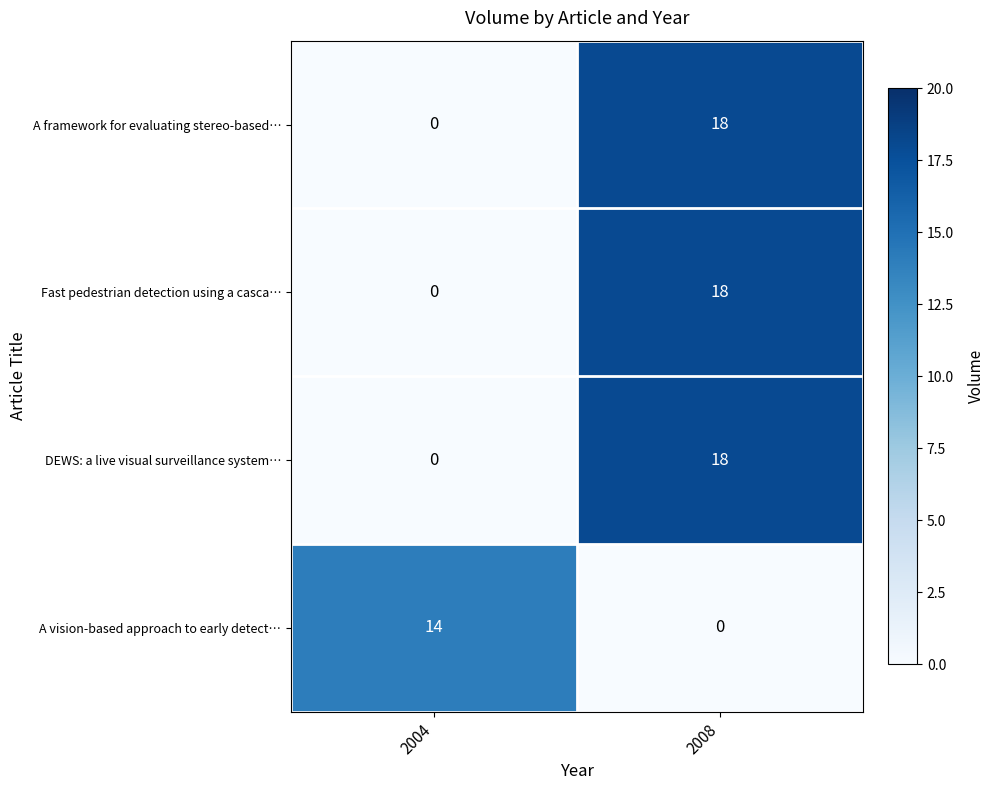

What is the spread (max minus min) of values at 2004?

14